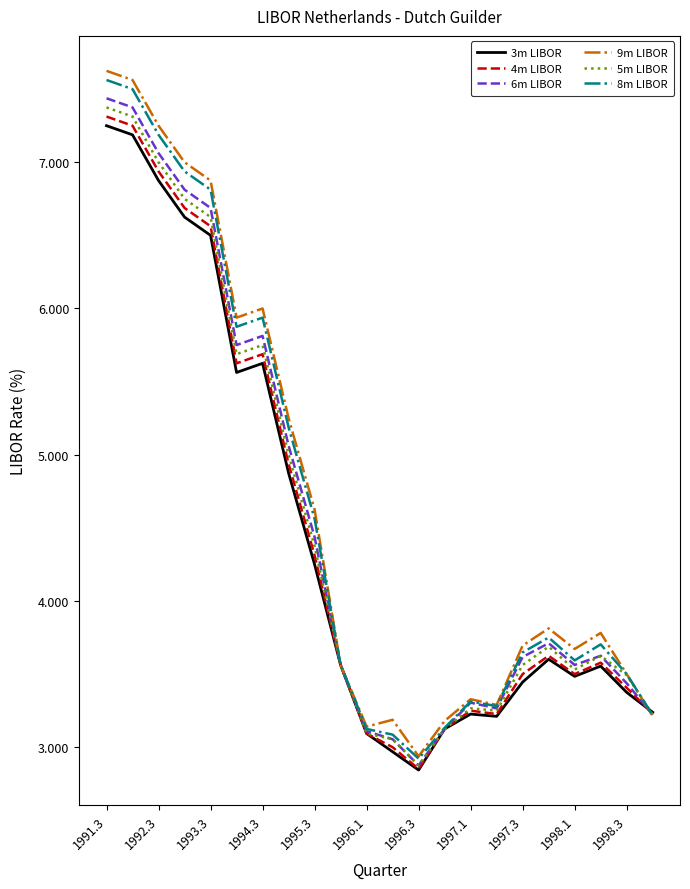

What is the minimum value for 3m LIBOR?

2.8